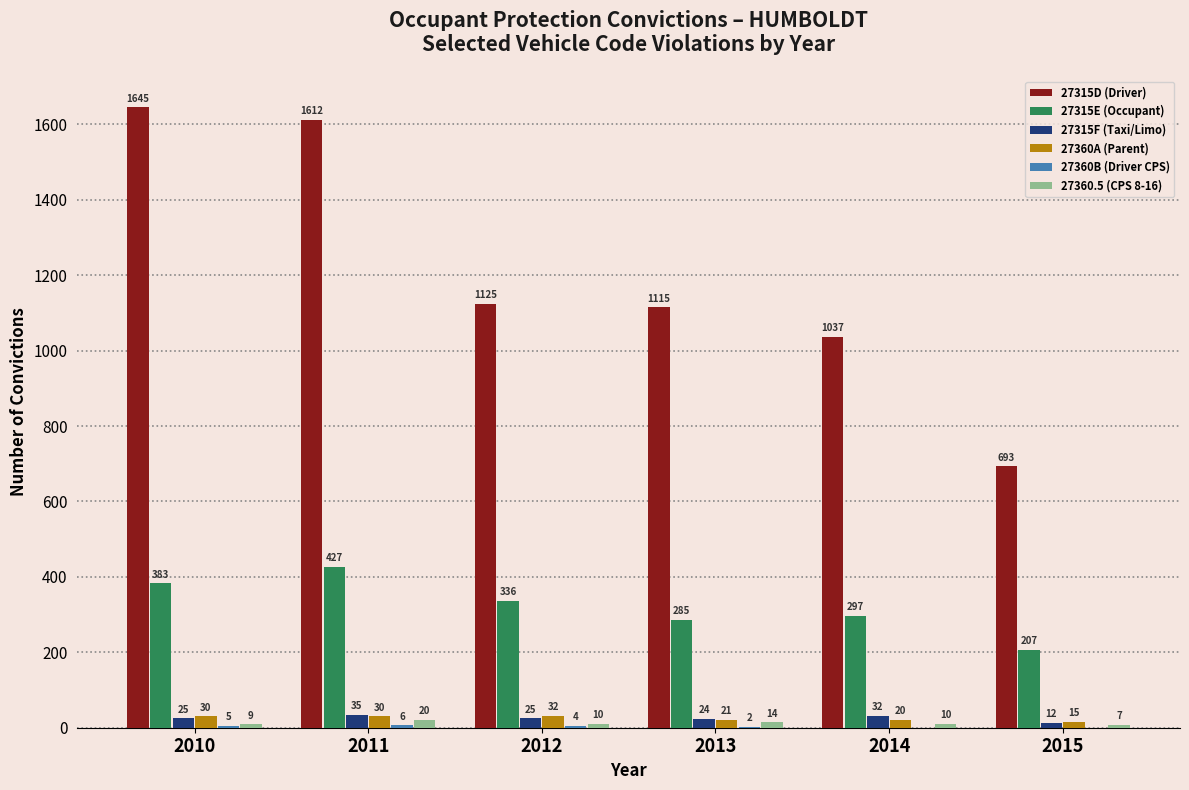

Which series changed the most between 2010 and 2015?

27315D (Driver)